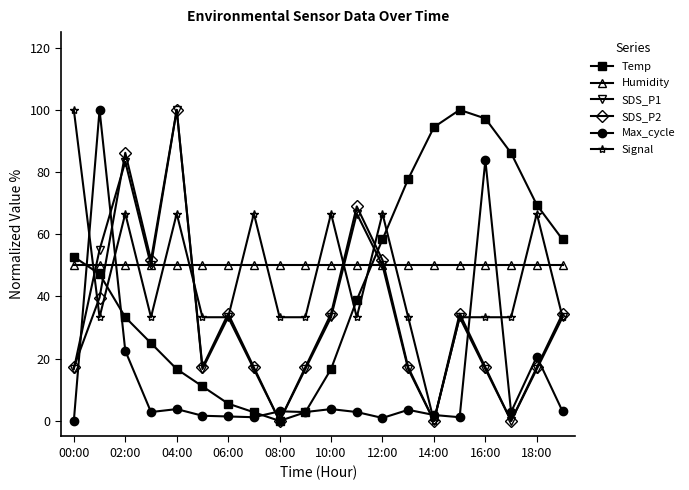

What is the value of the Max_cycle point at the 19th from the left?

20.7